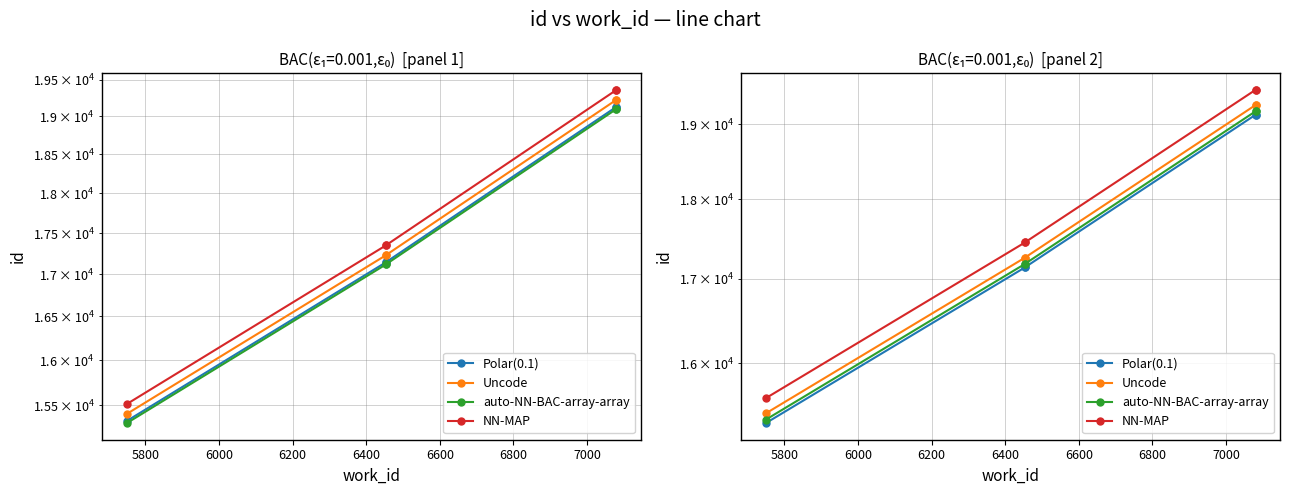

What is the difference between the highest and lowest values at 6200?

345.7